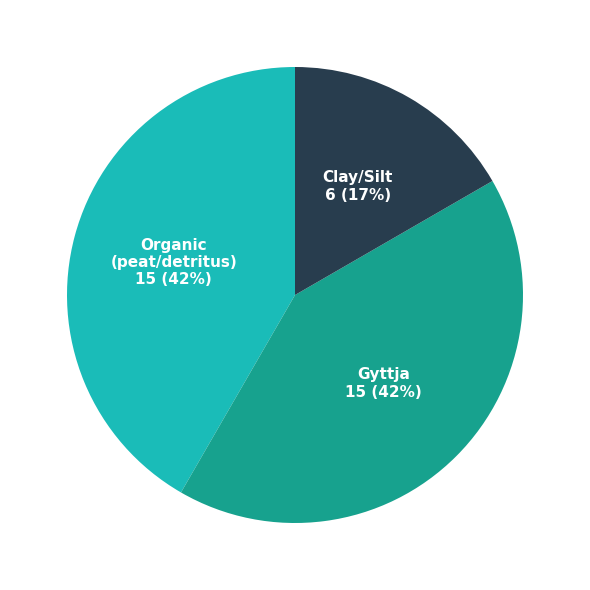

Is it true that Gyttja is 49% of the pie?

False